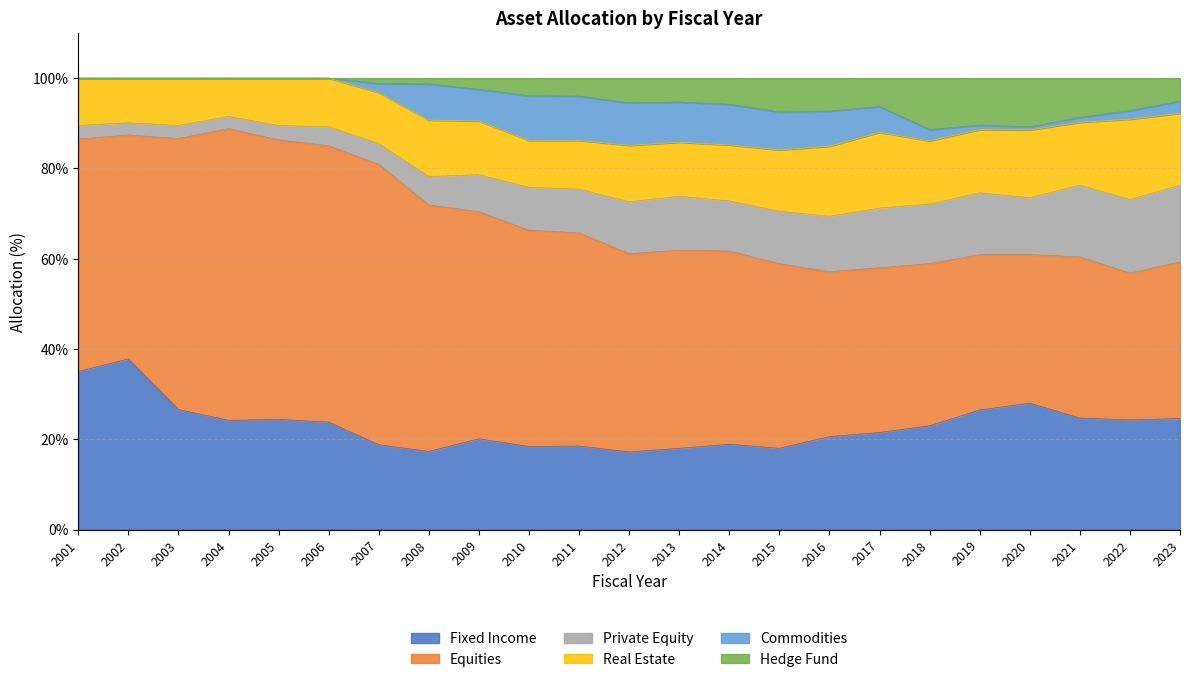

How many values in the Real Estate series are below 12?

10